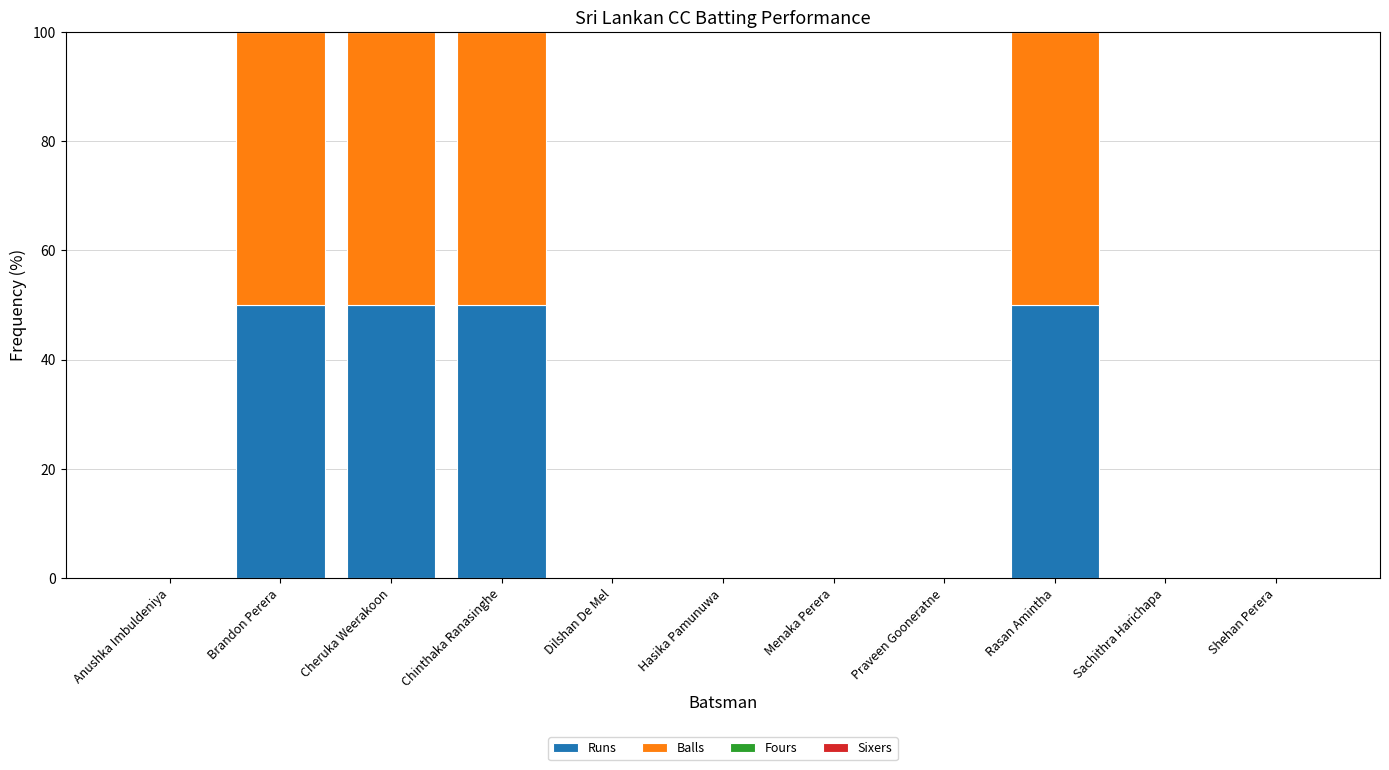

What is the sum of the Runs values at Rasan Amintha and Dilshan De Mel?

50